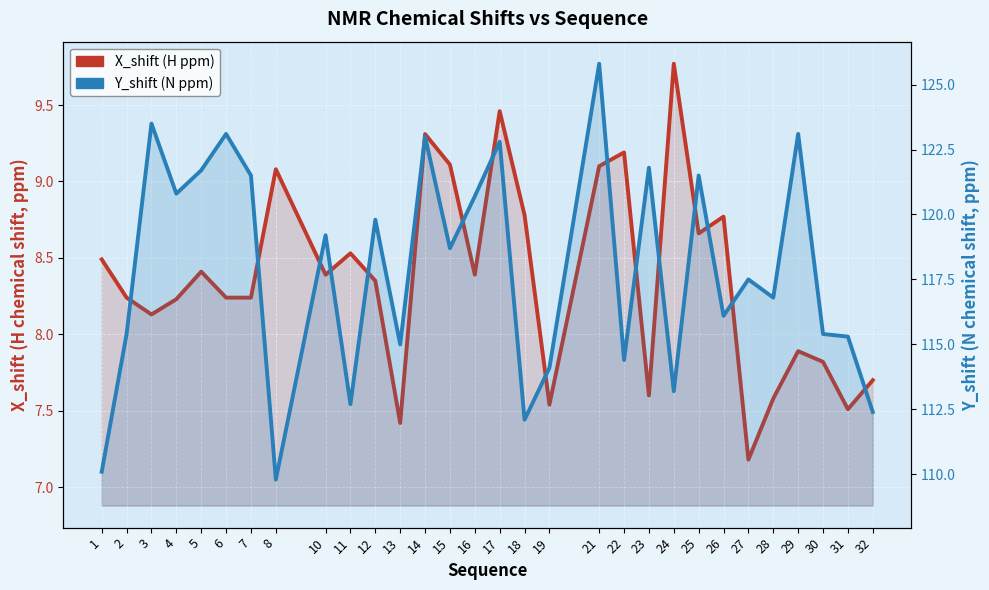

Which category has the highest value in the Y_shift (N ppm) series?

21